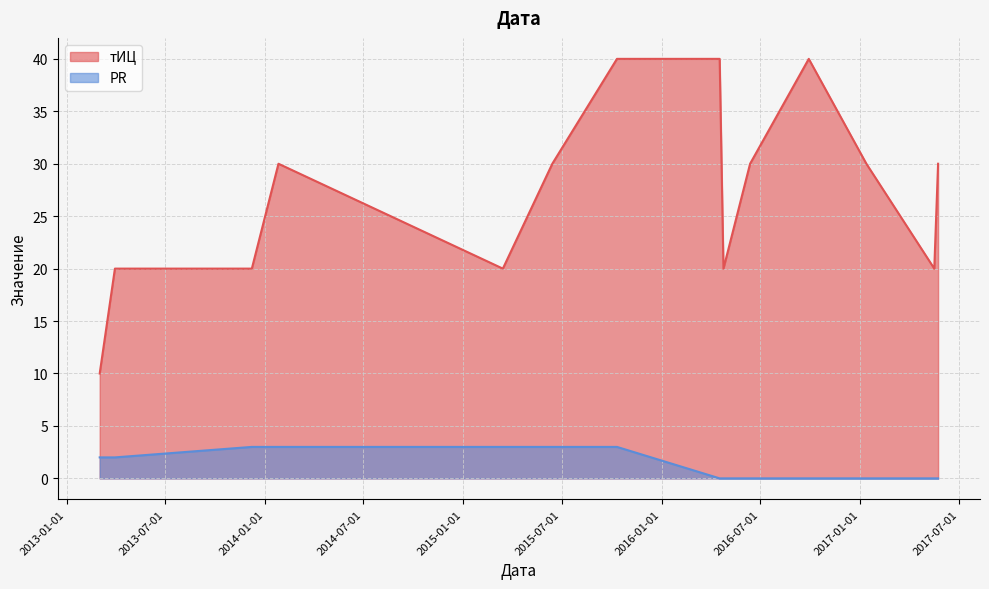

Which series changed the most between 2015-06-14 and 2016-04-17?

тИЦ